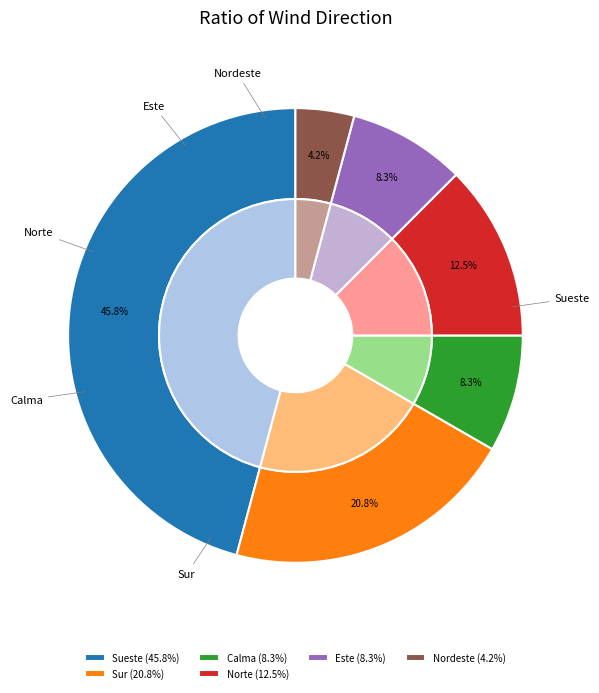

What is the change in value from Sur to Nordeste?

-4